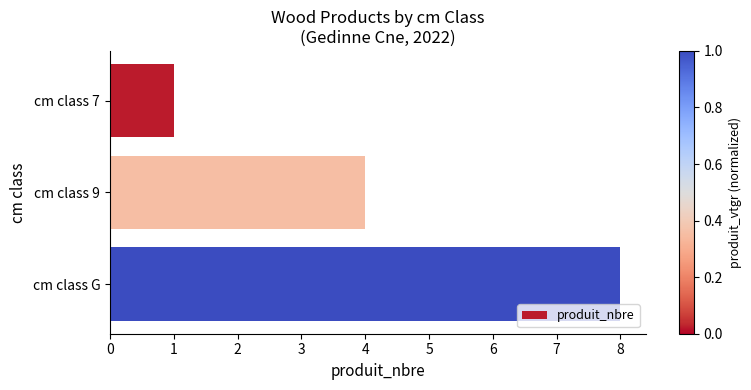

Is it true that the value at cm class 7 is 0?

False